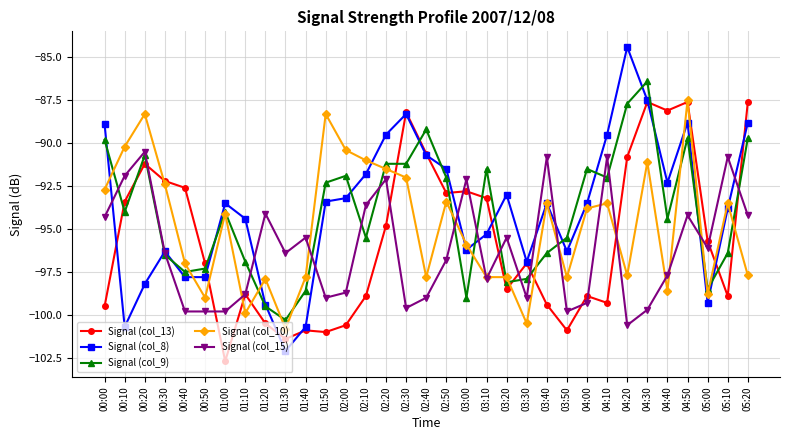

Count the number of categories in the chart.

33